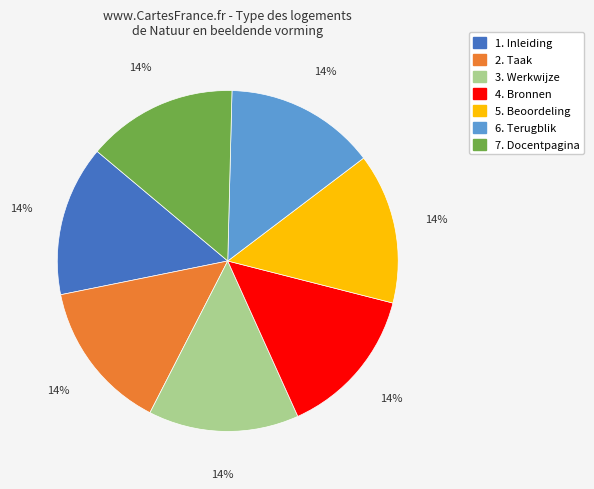

Is there any slice that represents more than half of the pie?

No